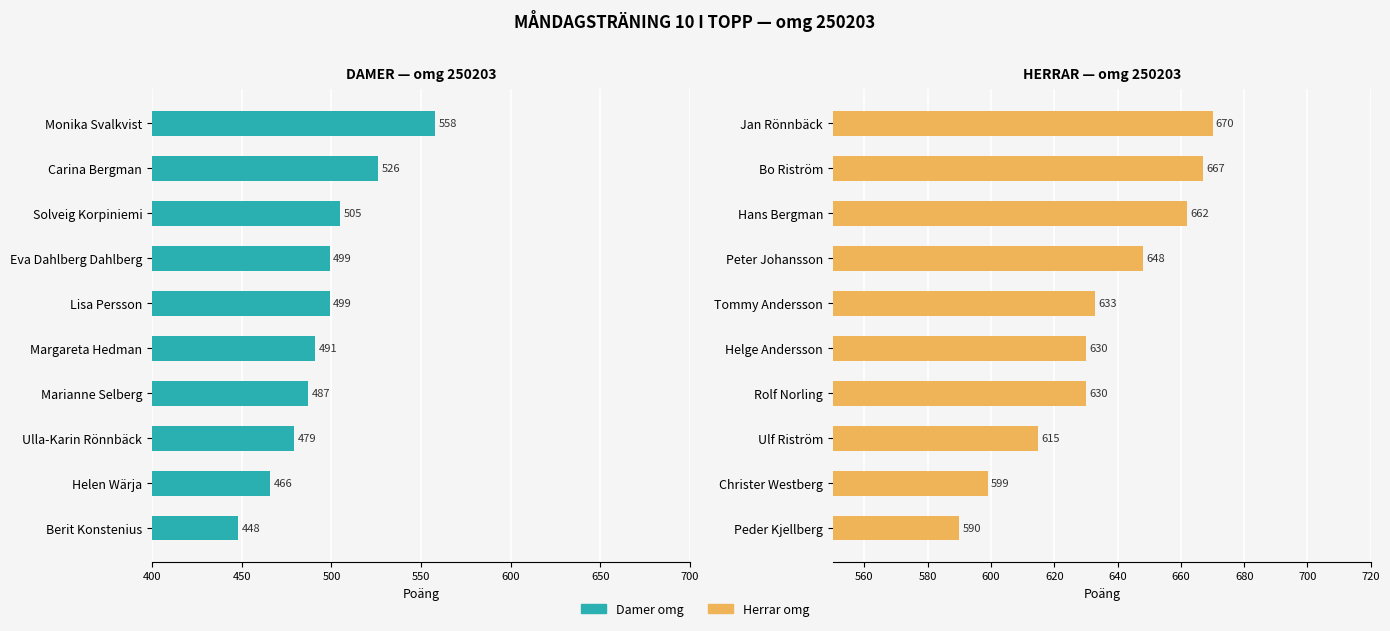

Which series has the largest range (max minus min)?

Damer omg